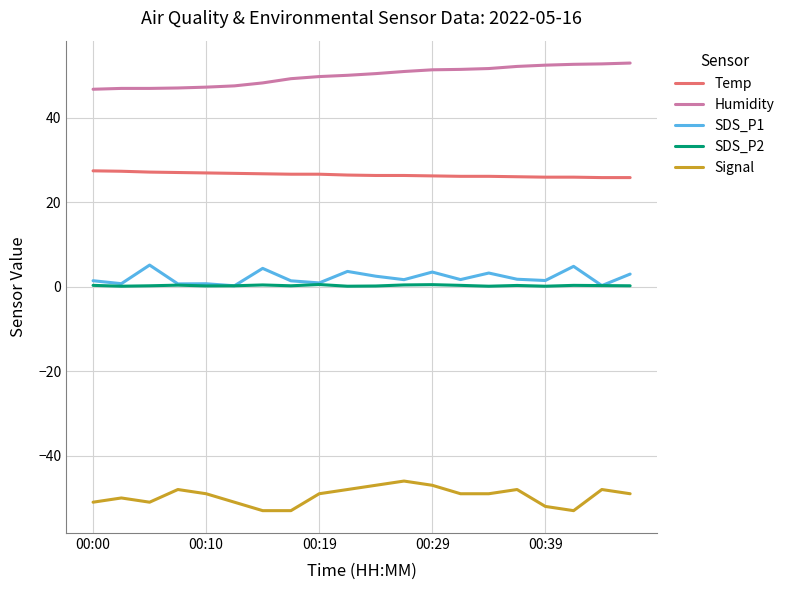

What is the highest value of the Signal series?

-46.0